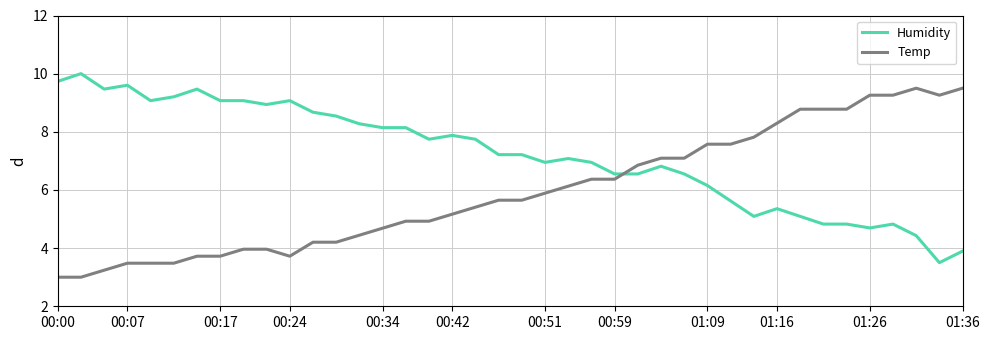

How many lines are shown in the chart?

2